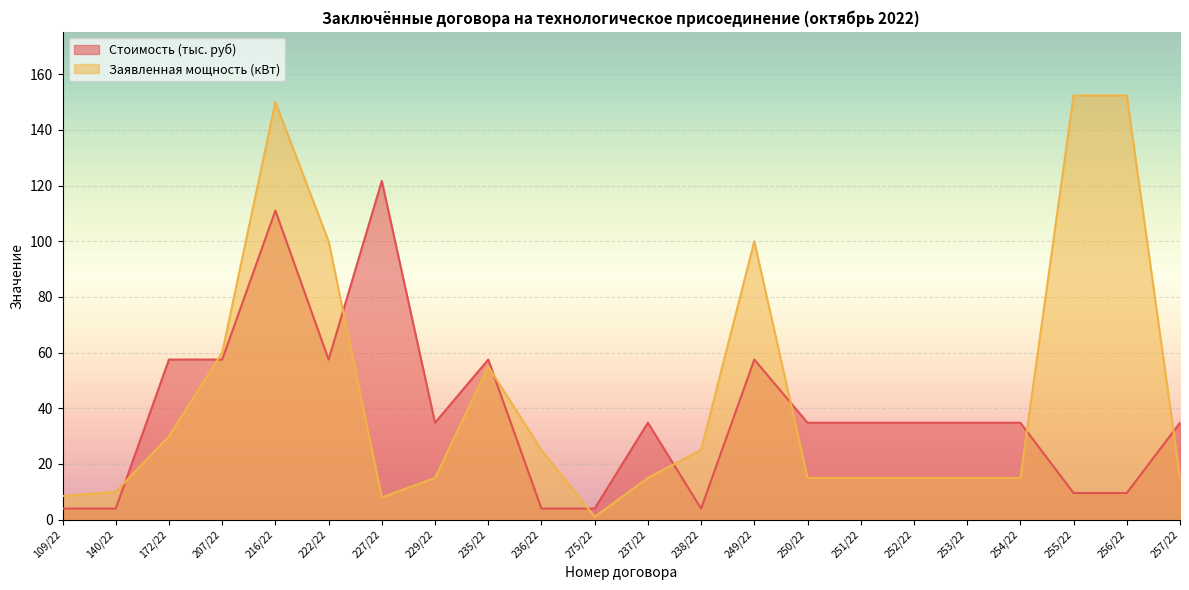

What is the total value across all series at 140/22?

14.0